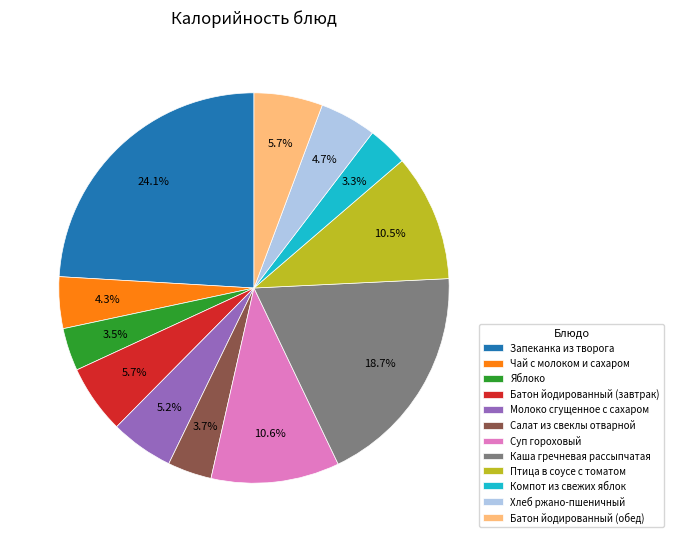

To the nearest percent, what percentage of the pie is Чай с молоком и сахаром?

4%